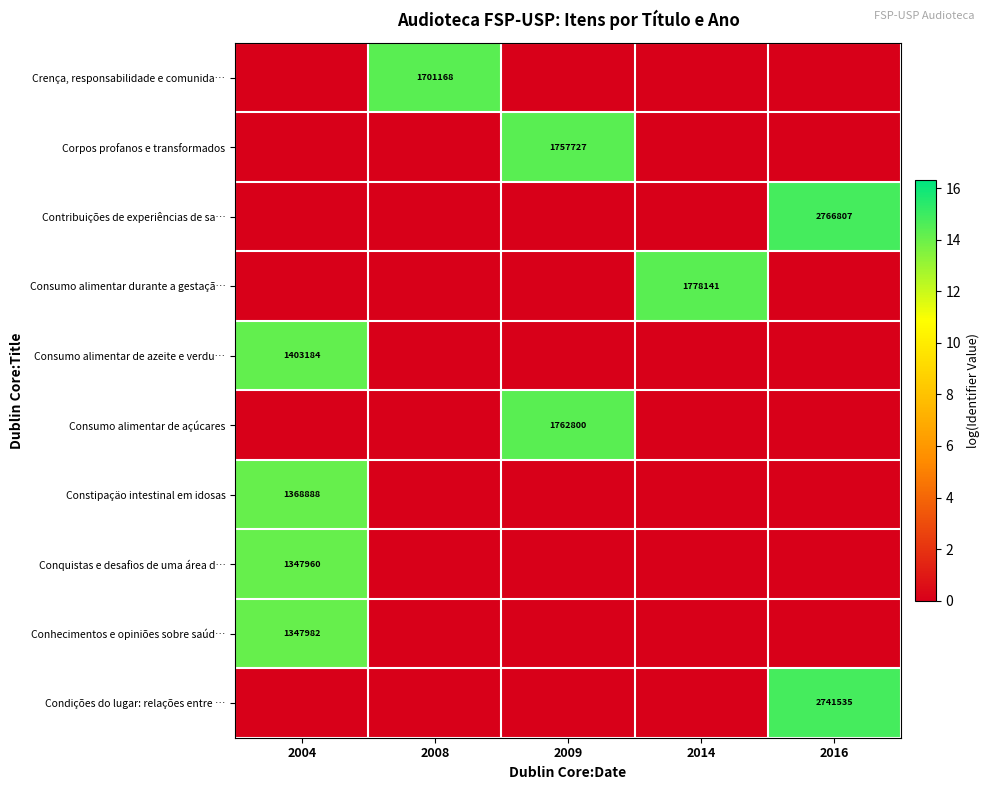

At 2008, list the series in order from largest to smallest.

Crença, responsabilidade e comunida…, Corpos profanos e transformados, Contribuições de experiências de sa…, Consumo alimentar durante a gestaçã…, Consumo alimentar de azeite e verdu…, Consumo alimentar de açúcares, Constipaçäo intestinal em idosas, Conquistas e desafios de uma área d…, Conhecimentos e opiniões sobre saúd…, Condições do lugar: relações entre …